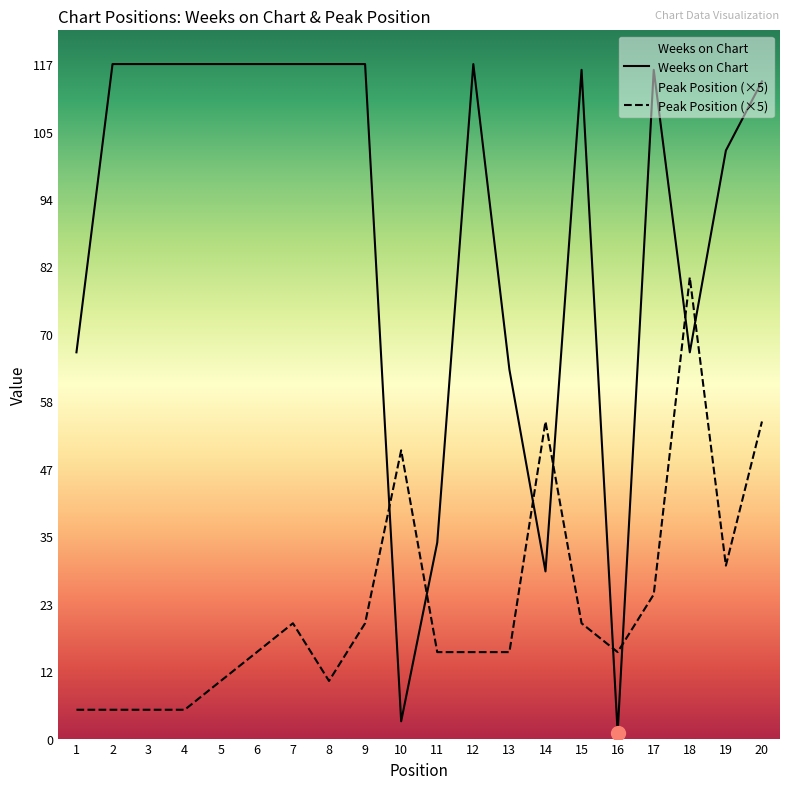

How many lines are shown in the chart?

2